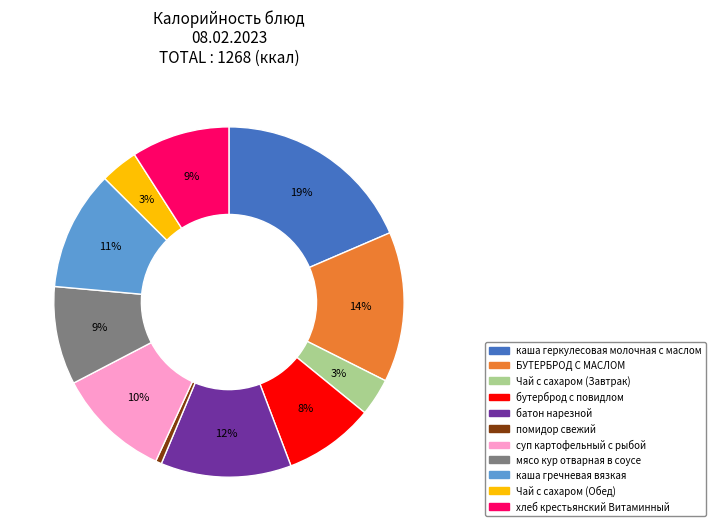

True or false: Чай с сахаром (Завтрак) accounts for 3% of the total.

True